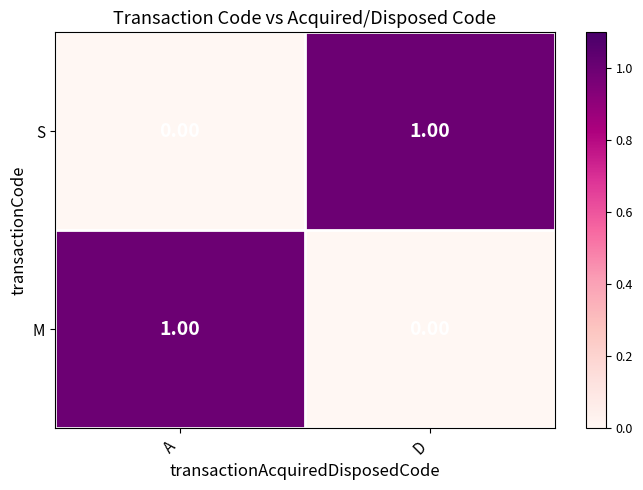

Where is M nearest to the value 0?

D